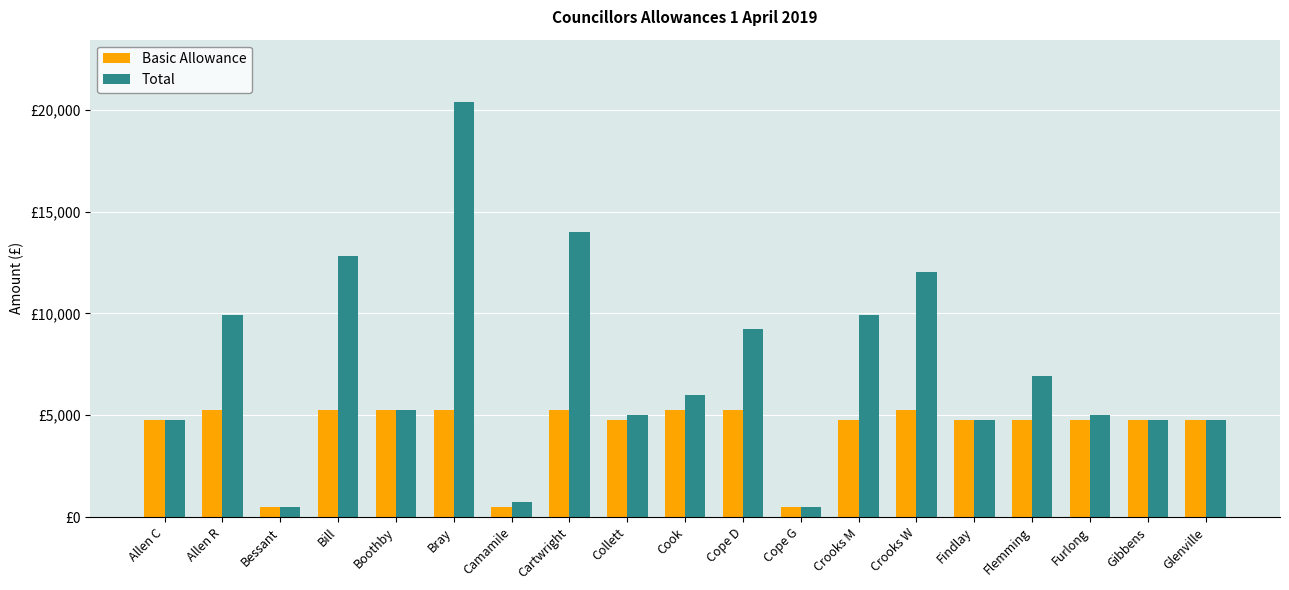

At which category is the sum across all series the highest?

Bray